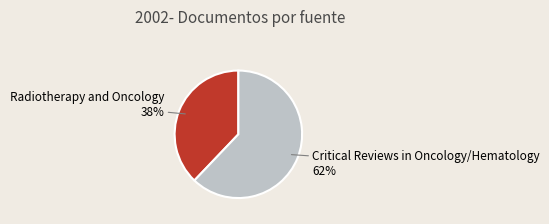

What is the ratio of the value at Radiotherapy and Oncology to the value at Critical Reviews in Oncology/Hematology?

0.6